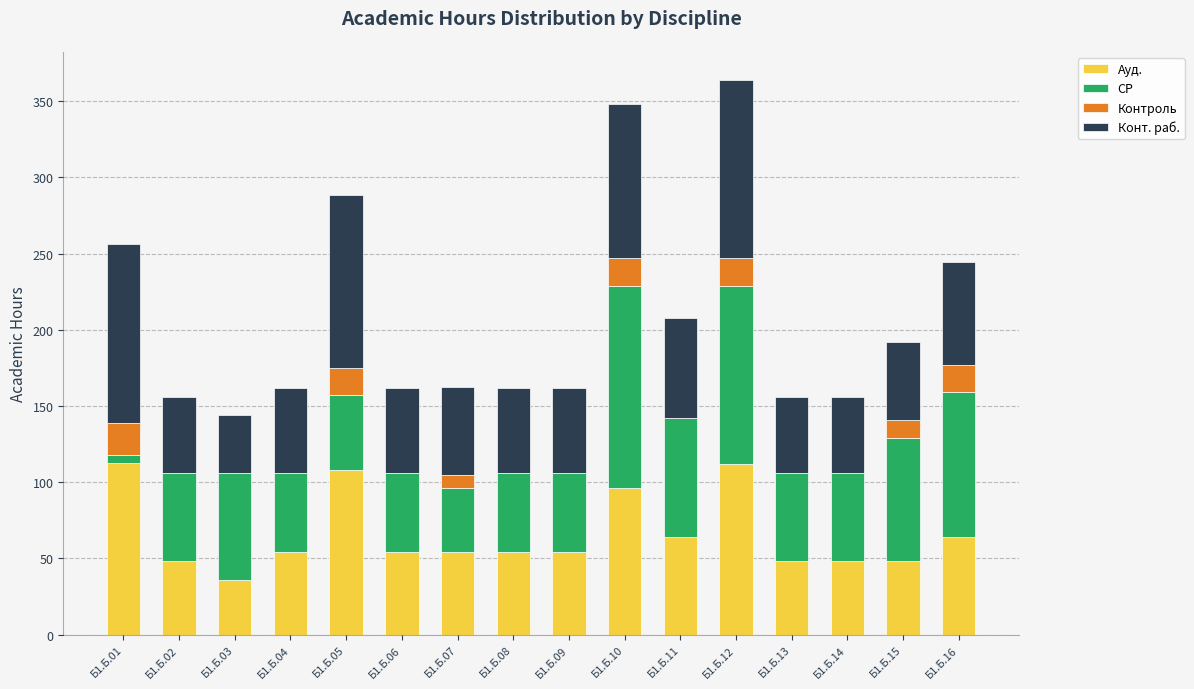

What is the highest value of the Ауд. series?

112.5